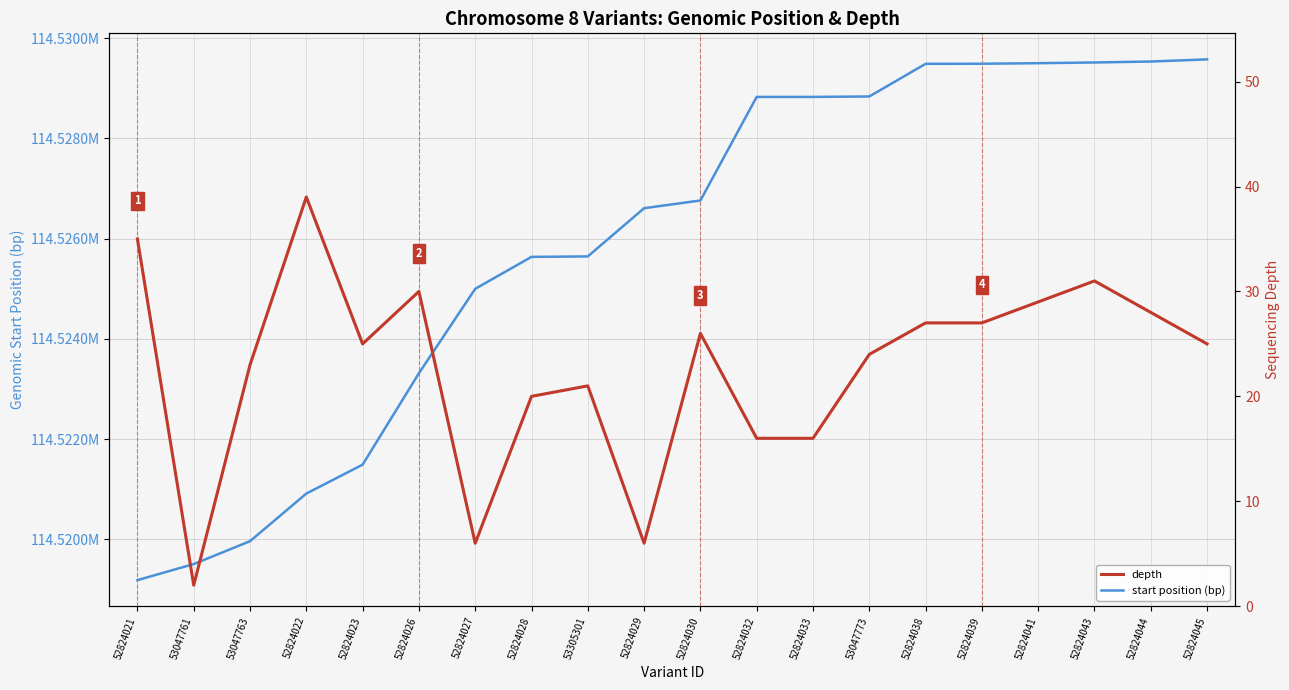

List the series in order of their peak value, lowest first.

depth, start position (bp)